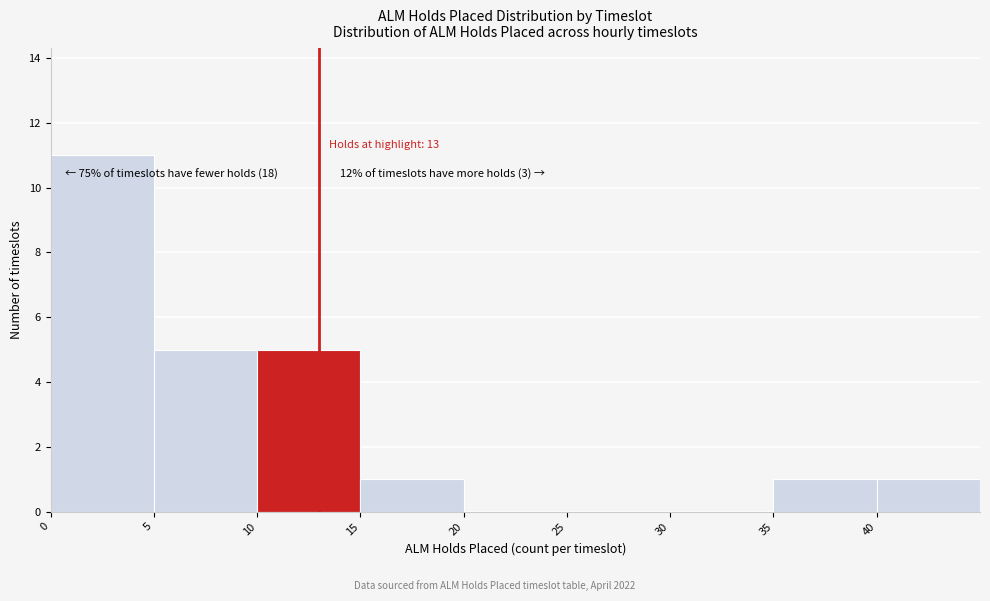

Which range on the x-axis has the tallest bar?

0 to 5